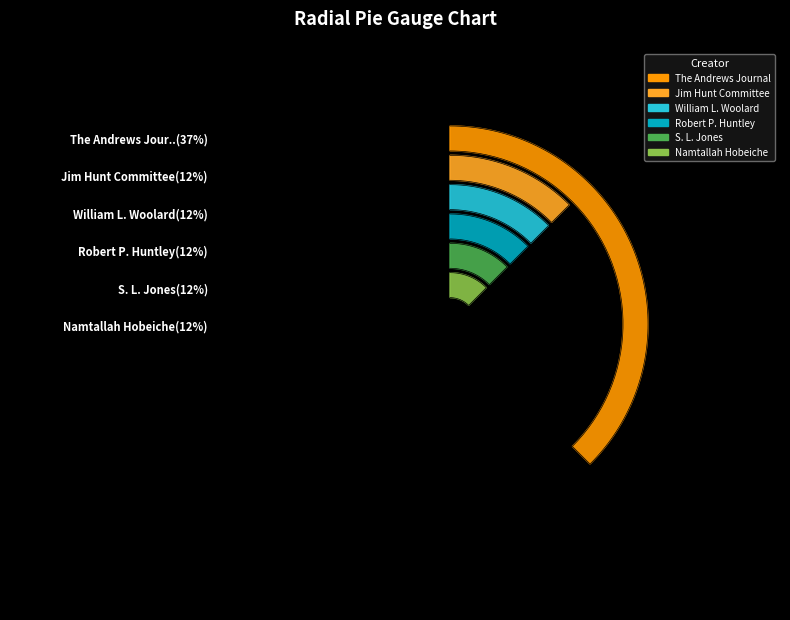

Does S. L. Jones account for over 50% of the chart?

No